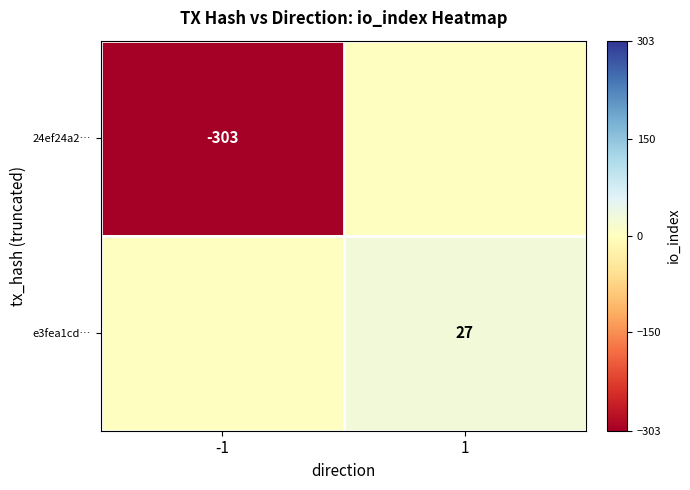

At which category is the sum across all series the highest?

1